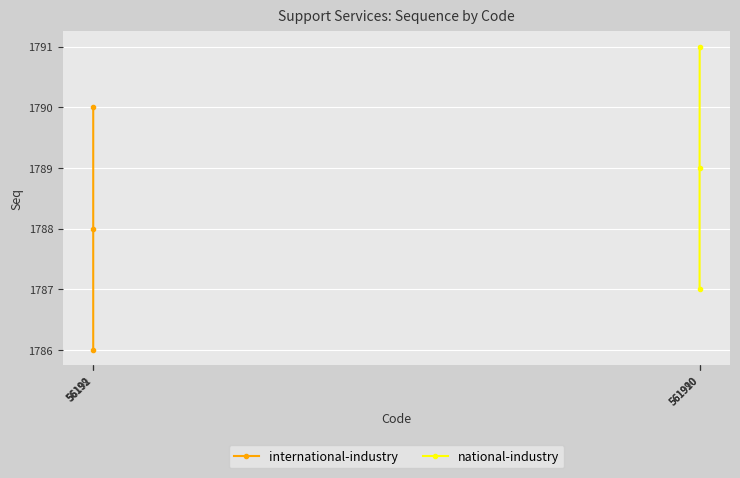

True or false: national-industry has a value of 1791 at 561990.

True